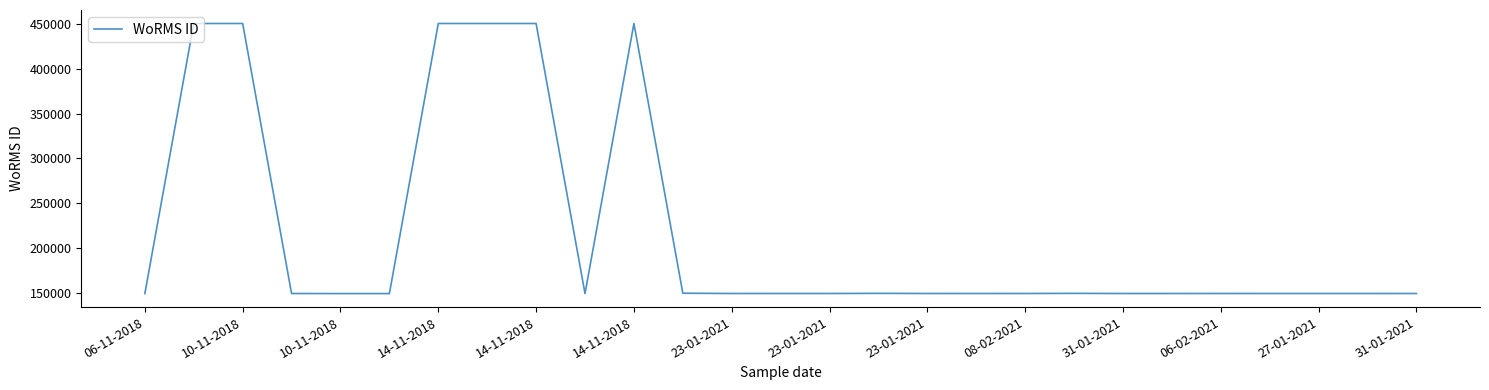

What is the difference between the maximum and minimum values?

301716